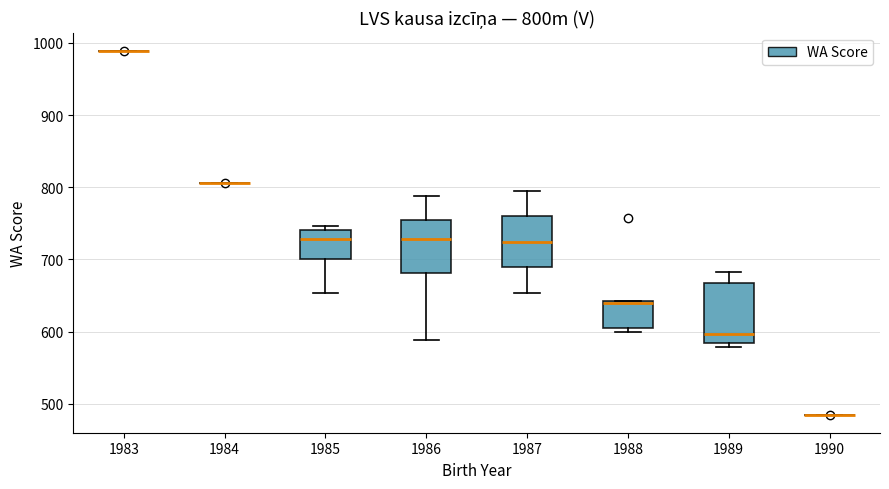

Where does the median line of the box at x = 1986 sit on the y-axis? The values are not printed on the chart, so give them approximately, as read against the axis.

730